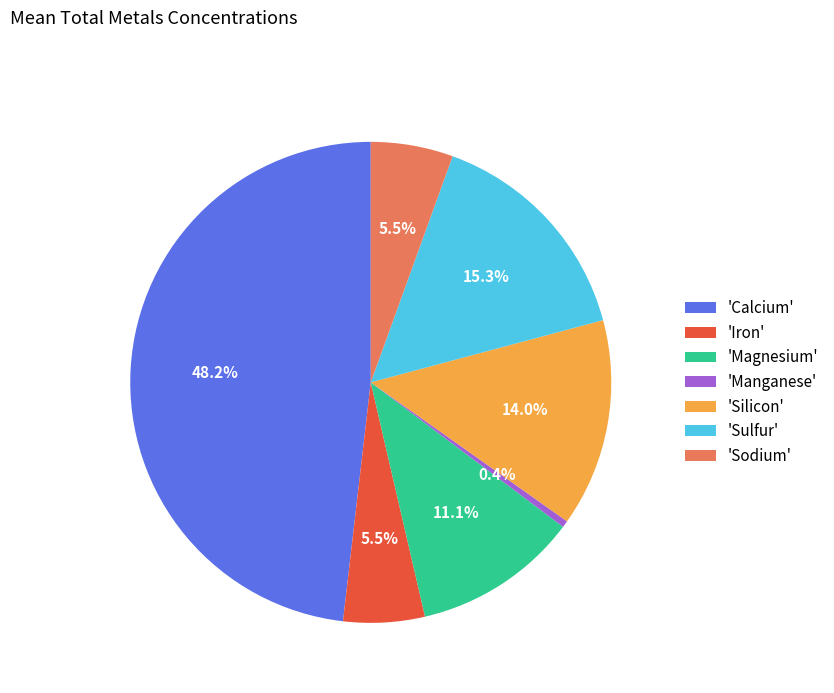

Combined, do 'Sulfur' and 'Silicon' account for over 50%?

No